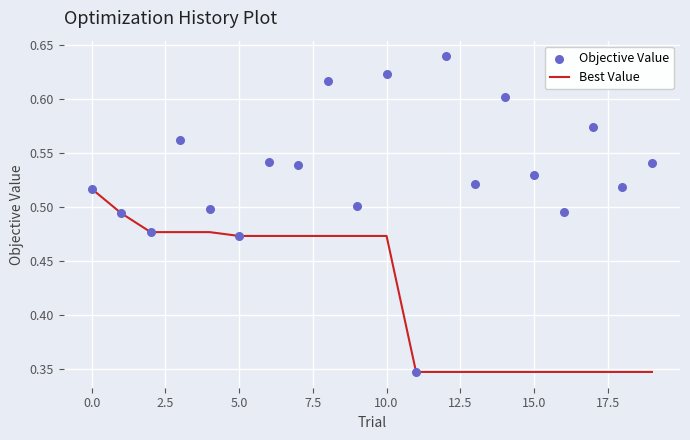

Which series has the widest spread of Y values?

Objective Value